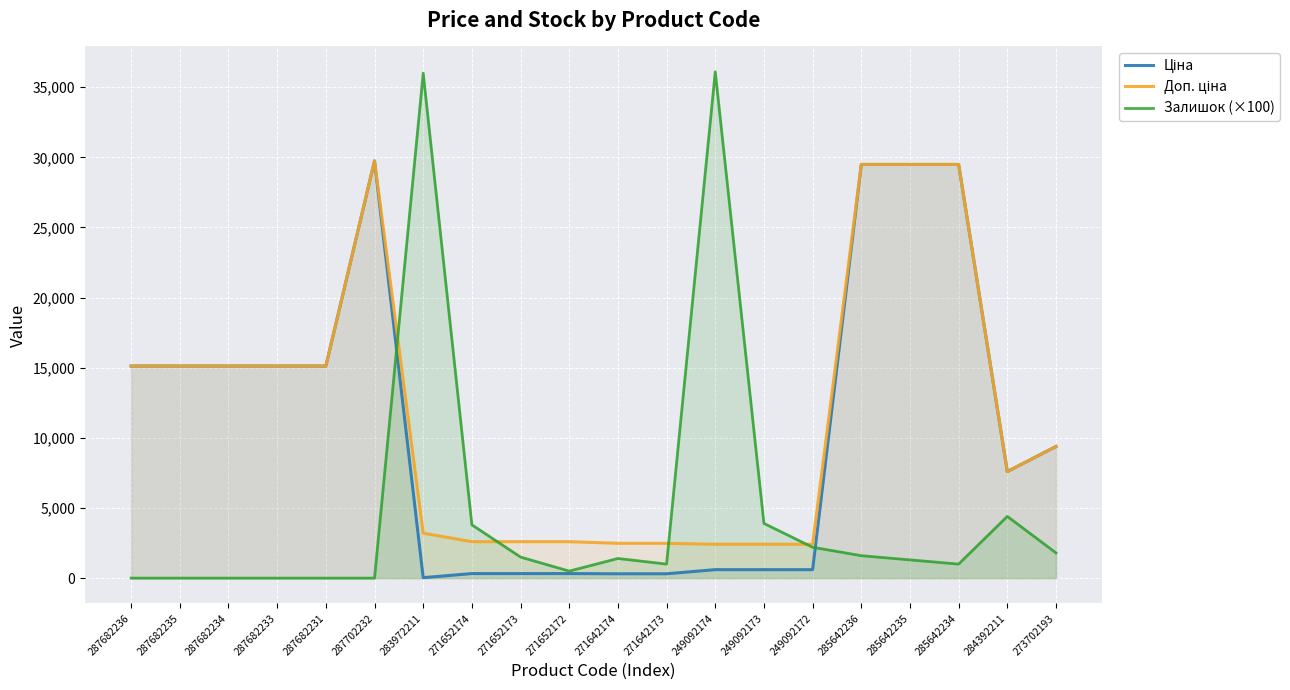

Which series has the largest total across all categories?

Доп. ціна